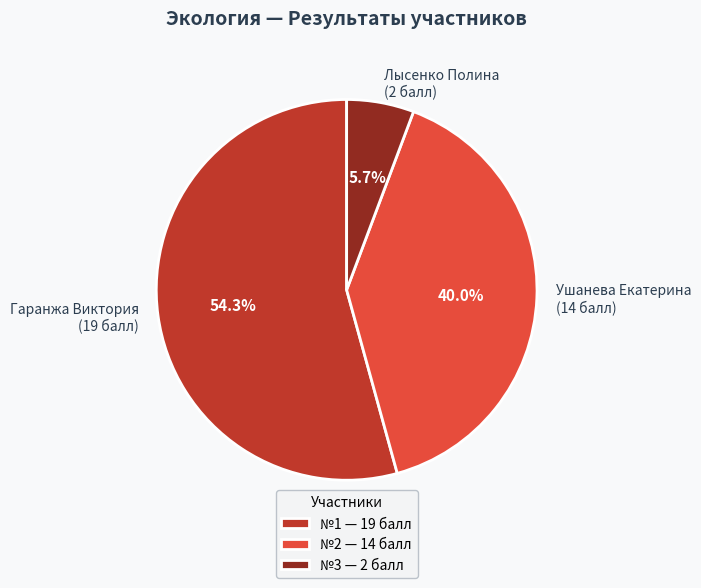

What portion of the pie excludes Ушанева Екатерина (14 балл)?

60.0%